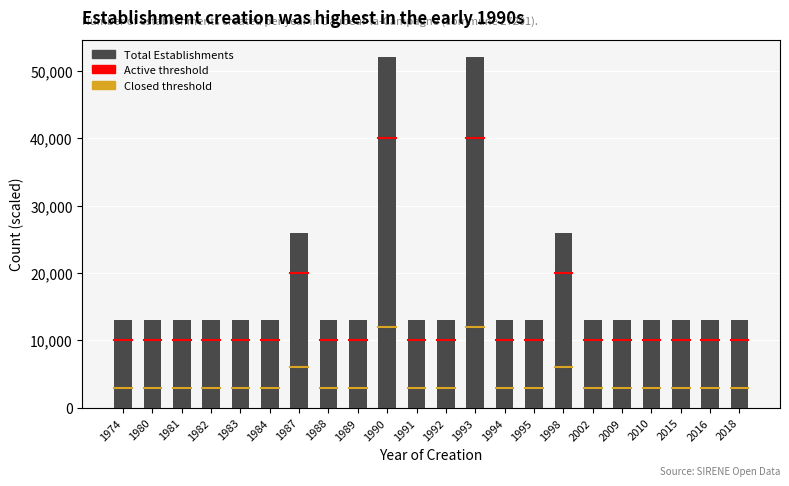

Which category has the highest value in the Total Establishments series?

1990